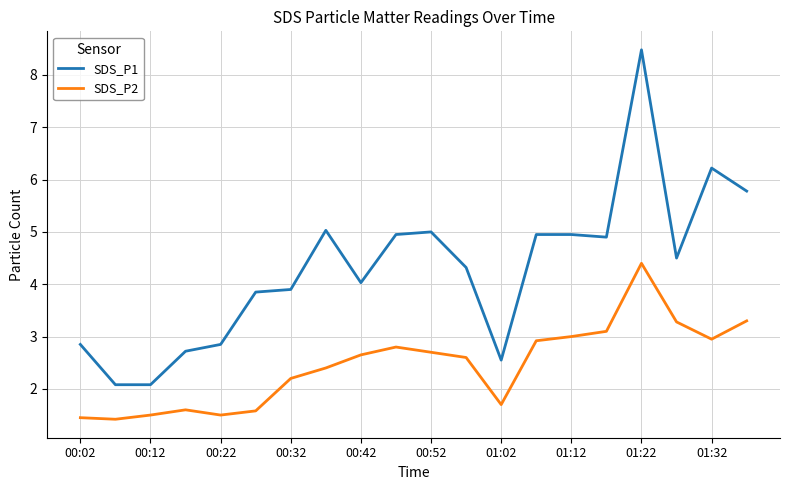

Which series has the widest spread of values?

SDS_P1